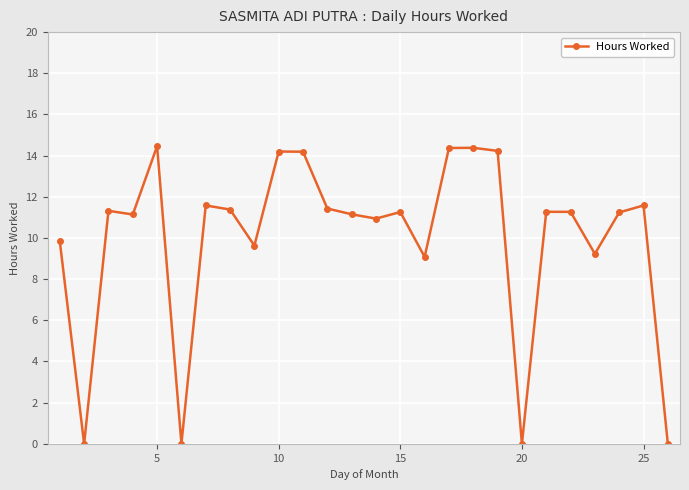

How many distinct data groups are displayed?

1